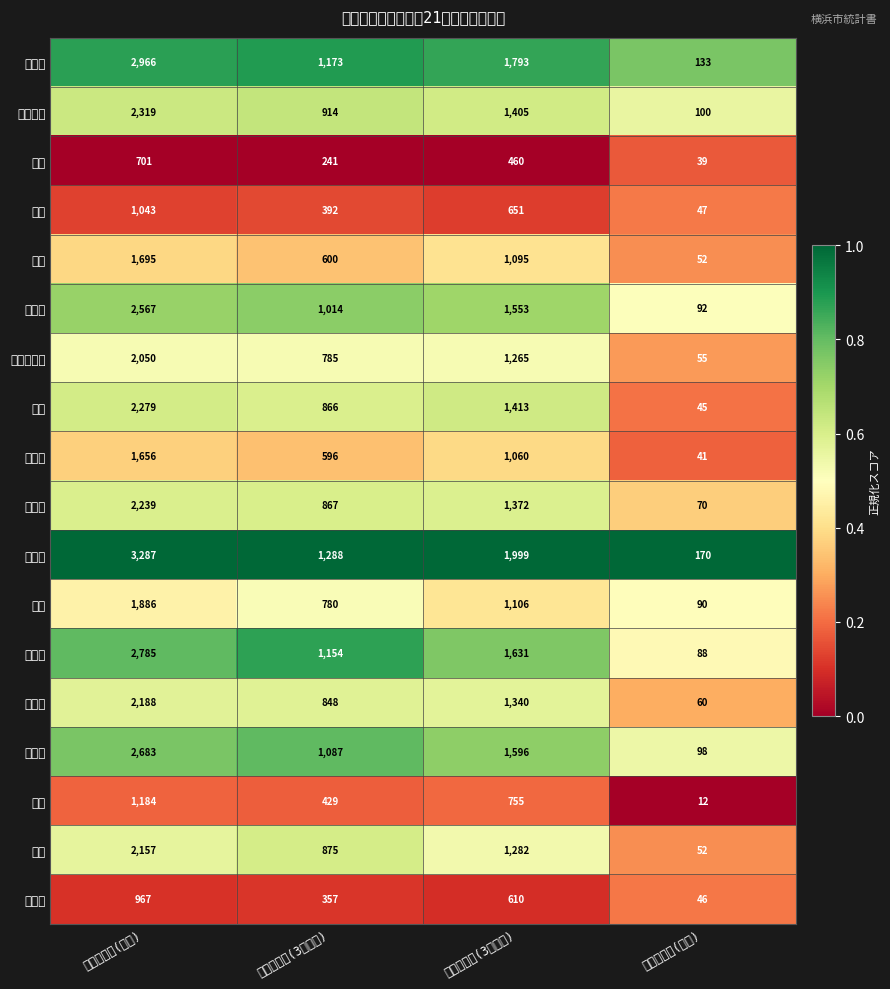

Which series has the largest range (max minus min)?

港北区